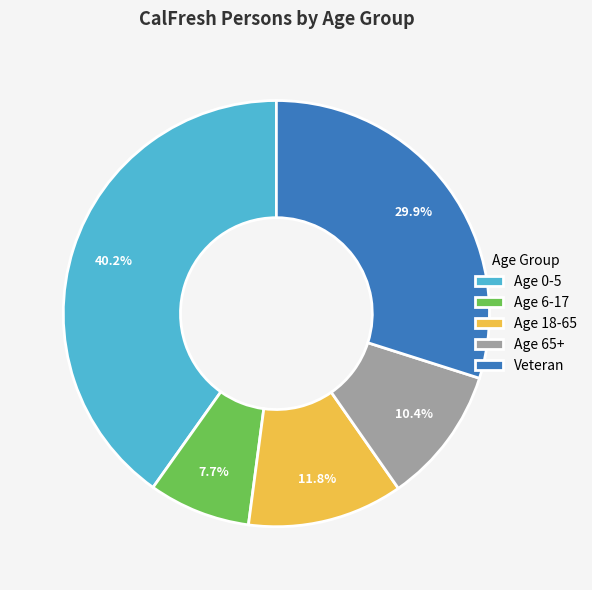

To the nearest percent, what is the combined percentage of Age 6-17 and Age 0-5?

48%